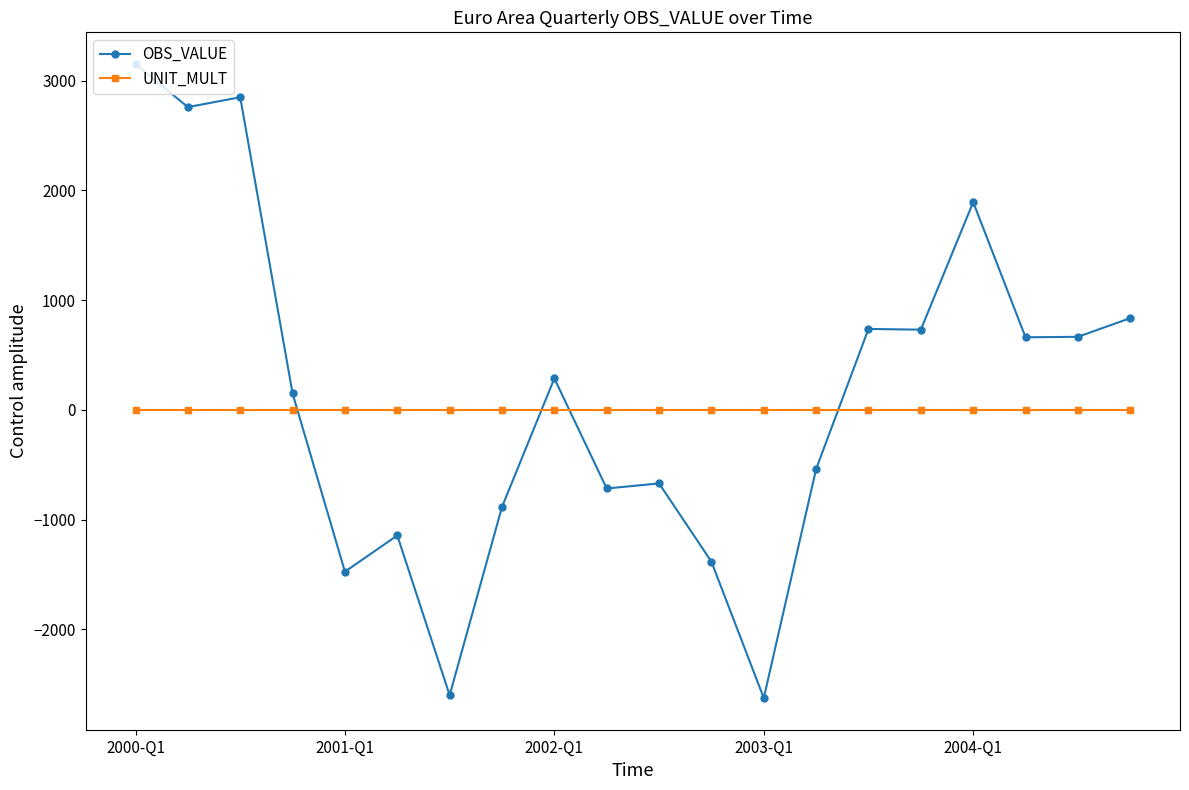

At how many categories does at least one series exceed 1548?

4